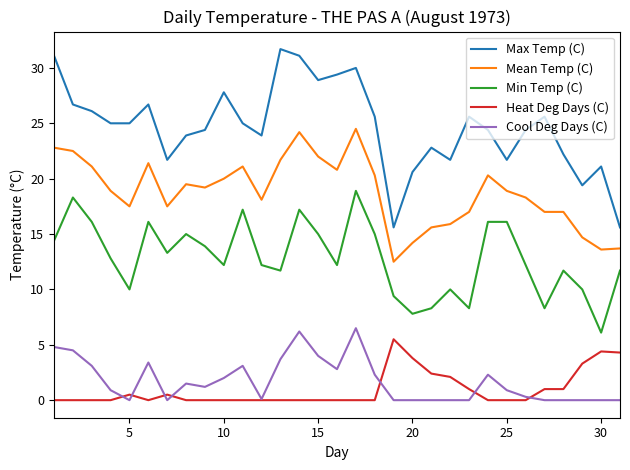

True or false: Mean Temp (C) and Max Temp (C) intersect in this chart.

False